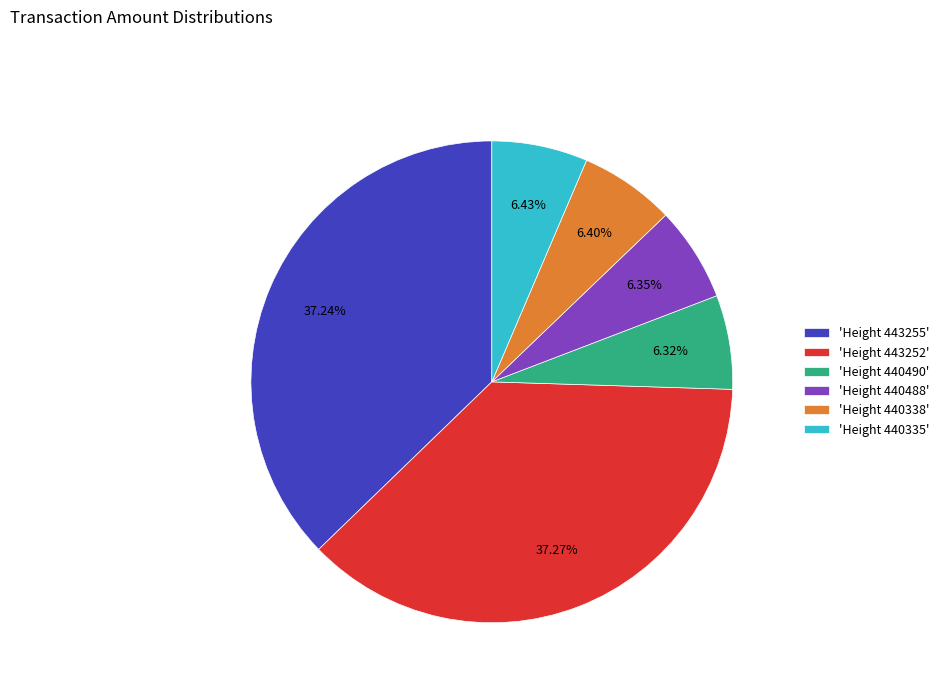

Count the number of slices in the pie.

6